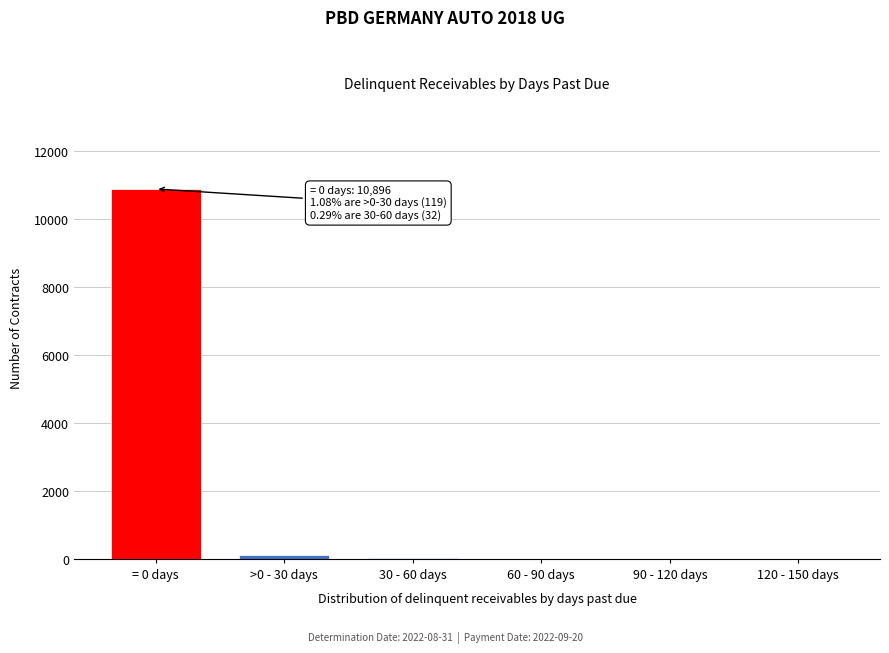

What is the greatest value displayed?

10896